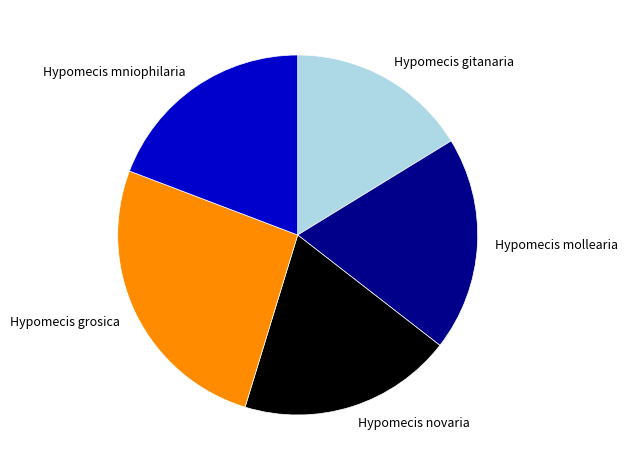

Does any single category account for the majority?

No